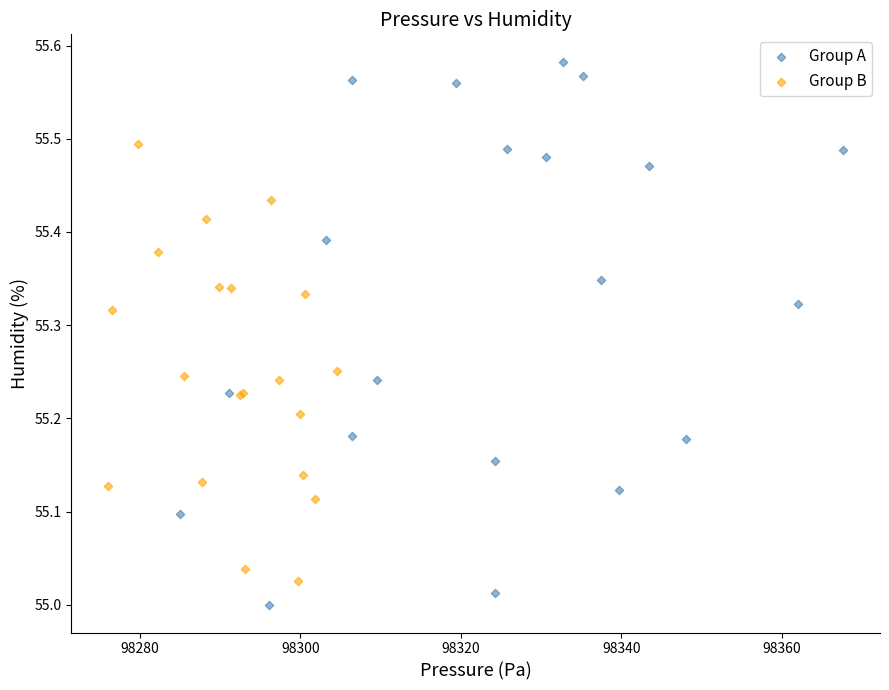

Which series reaches the maximum Y coordinate?

Group A